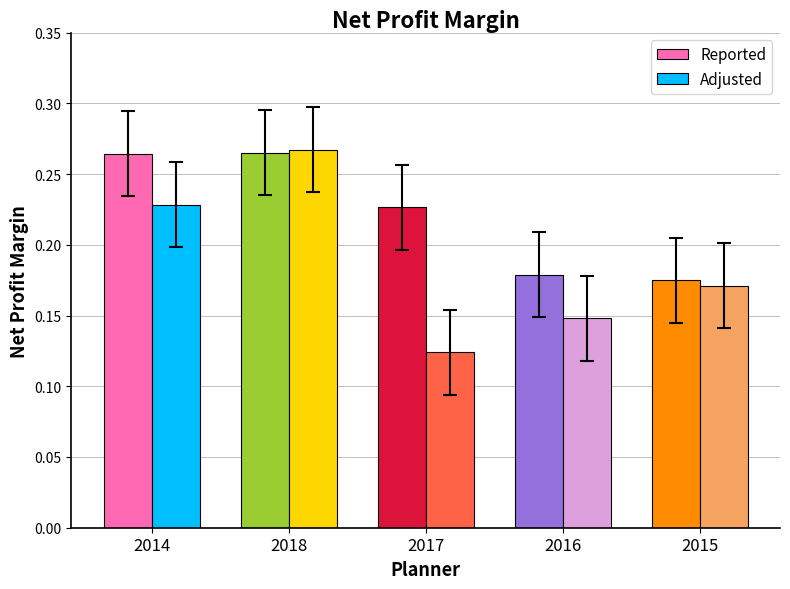

At which label does Reported reach its minimum?

2015